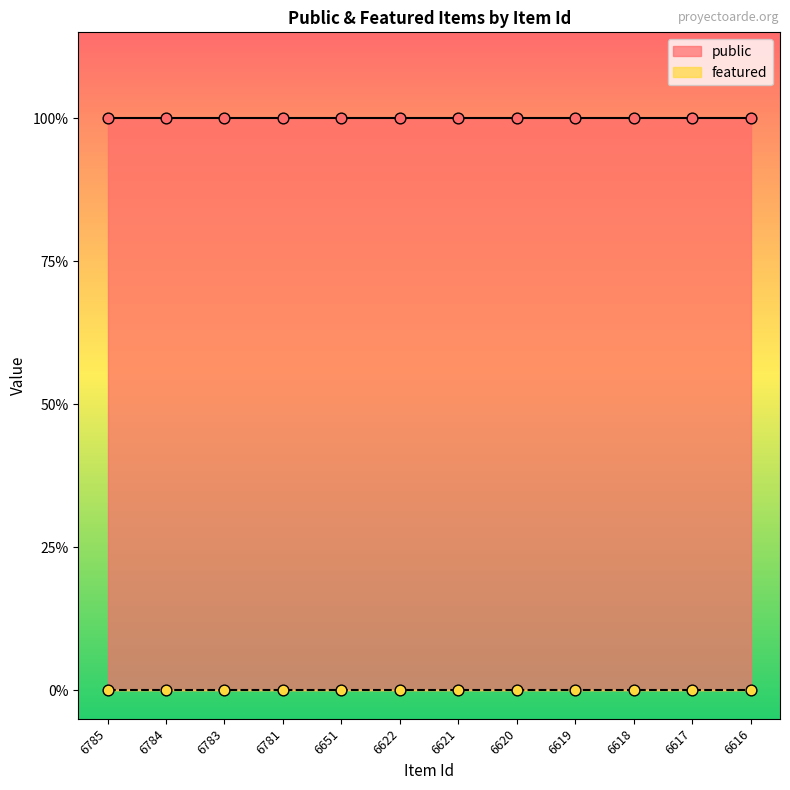

Which series contains the lowest Y value?

featured